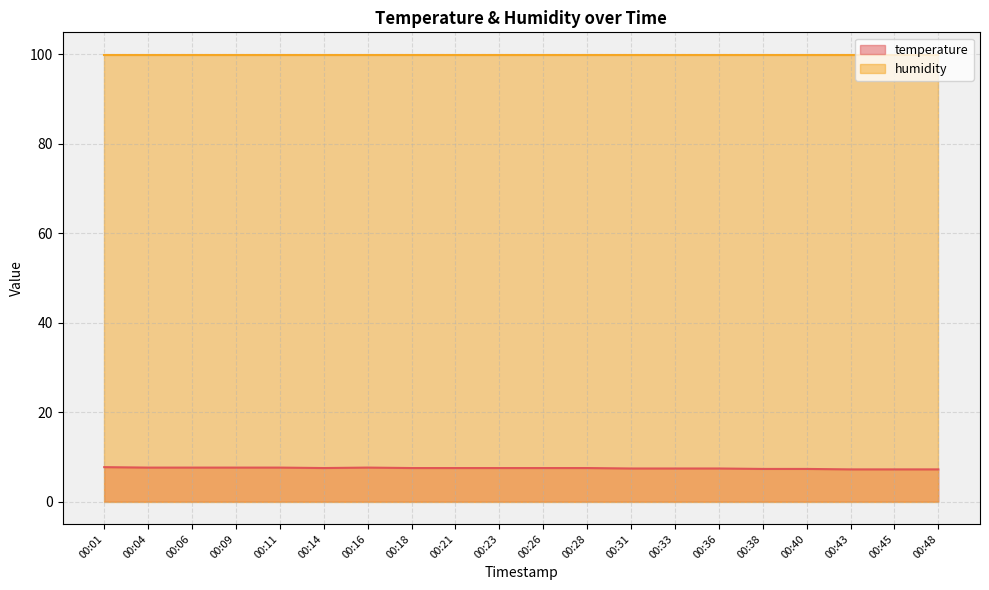

What is the maximum value shown in the chart?

99.9